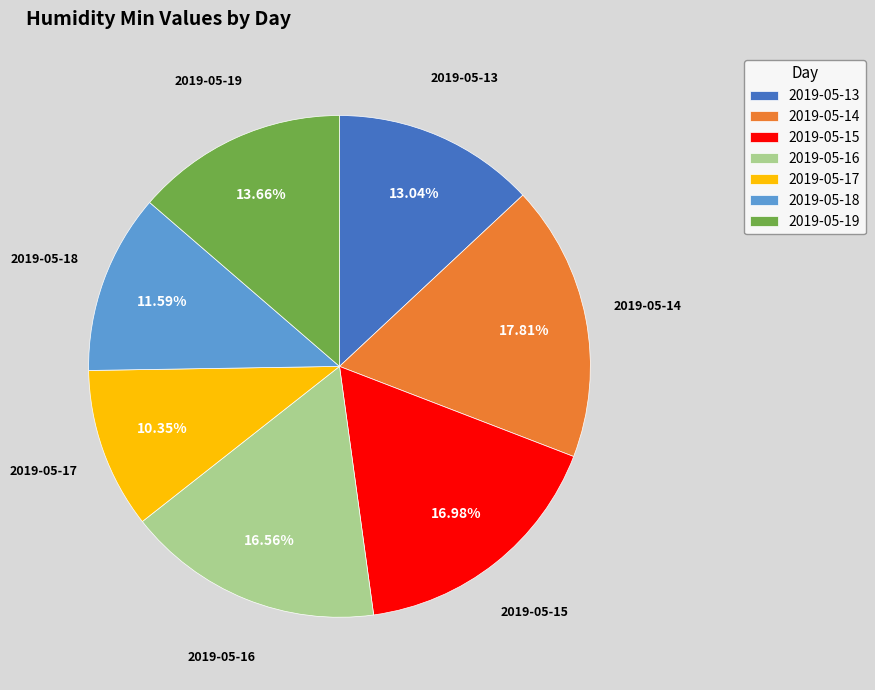

Between 2019-05-17 and 2019-05-18, which is larger?

2019-05-18